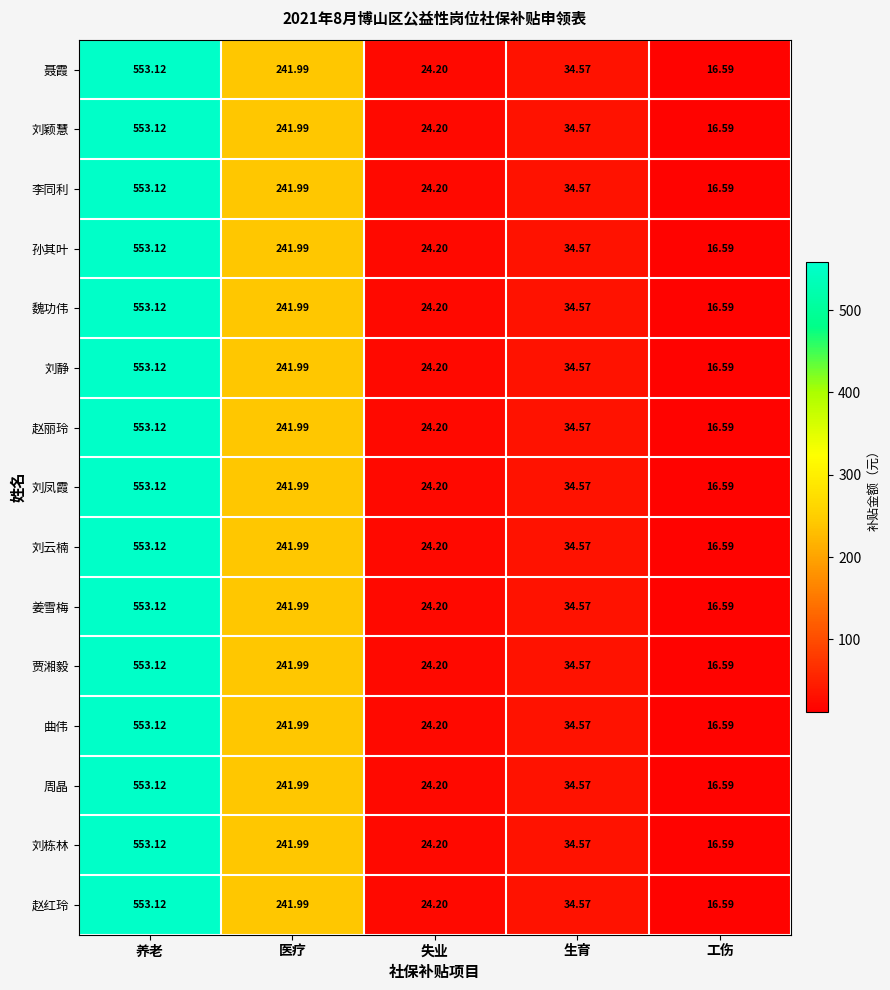

At which category is the sum across all series the highest?

养老